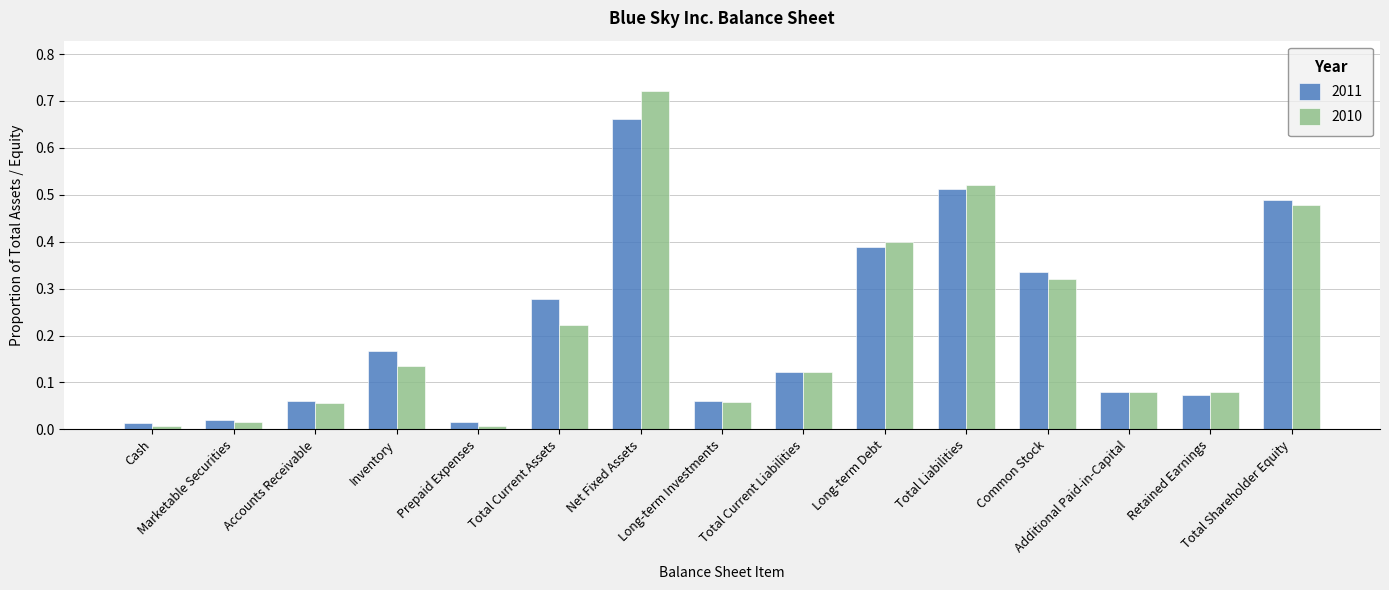

Rank the series by their maximum value, from highest to lowest.

2010, 2011